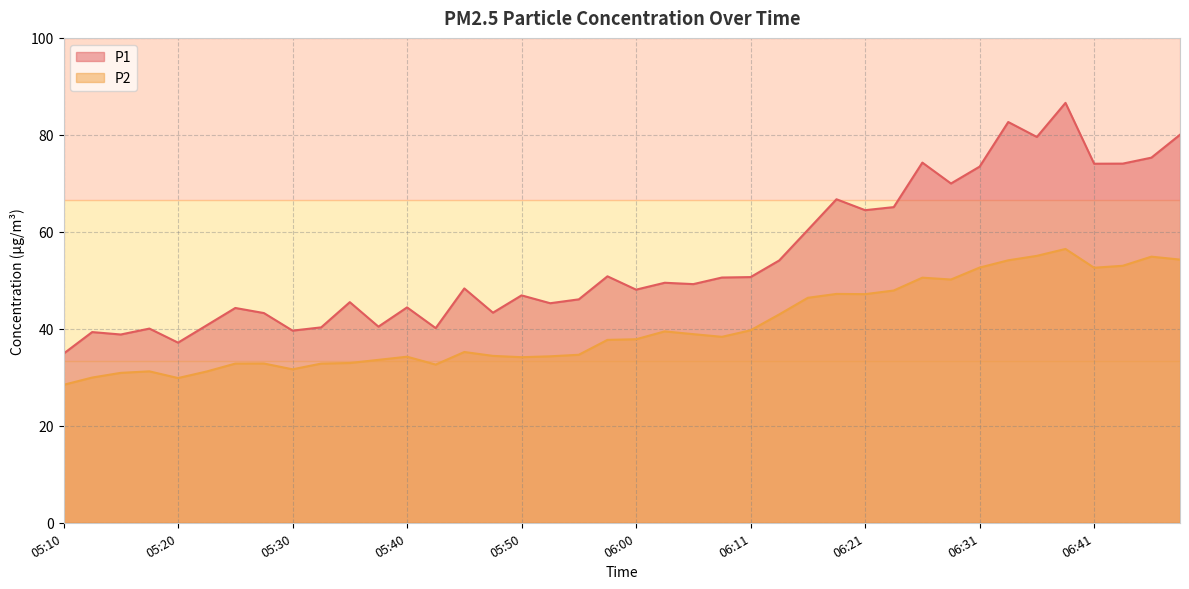

Count the number of data series in this chart.

2